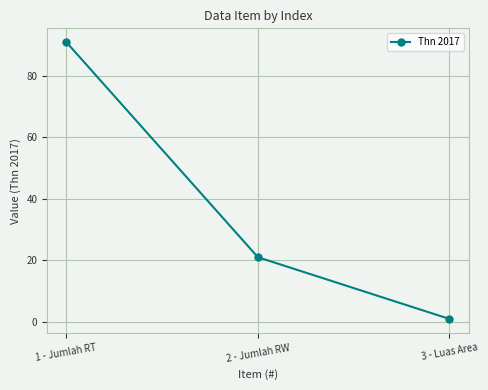

What value does the data have at 2 - Jumlah RW?

21.0